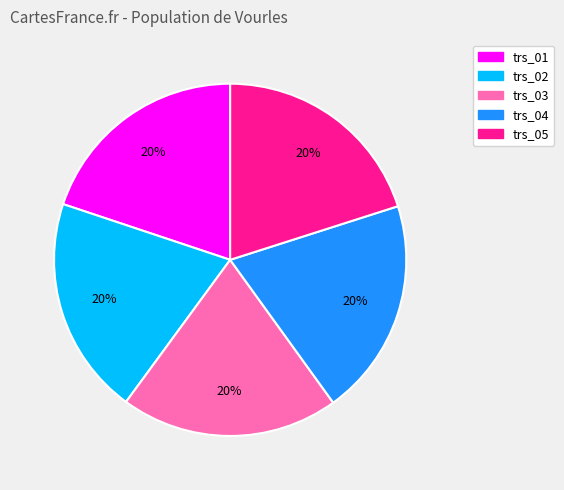

Approximately how many times larger is the value at trs_02 compared to trs_04?

1.0